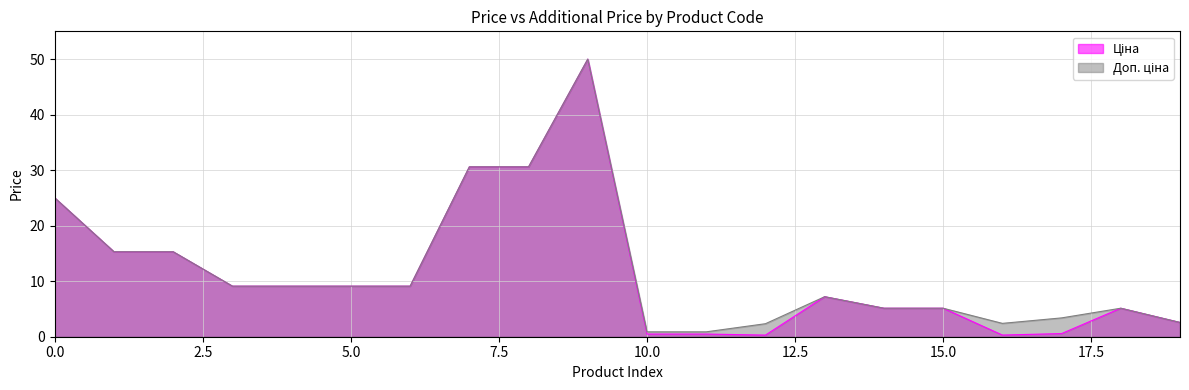

At 285112220, list the series in order from smallest to largest.

Ціна, Доп. ціна